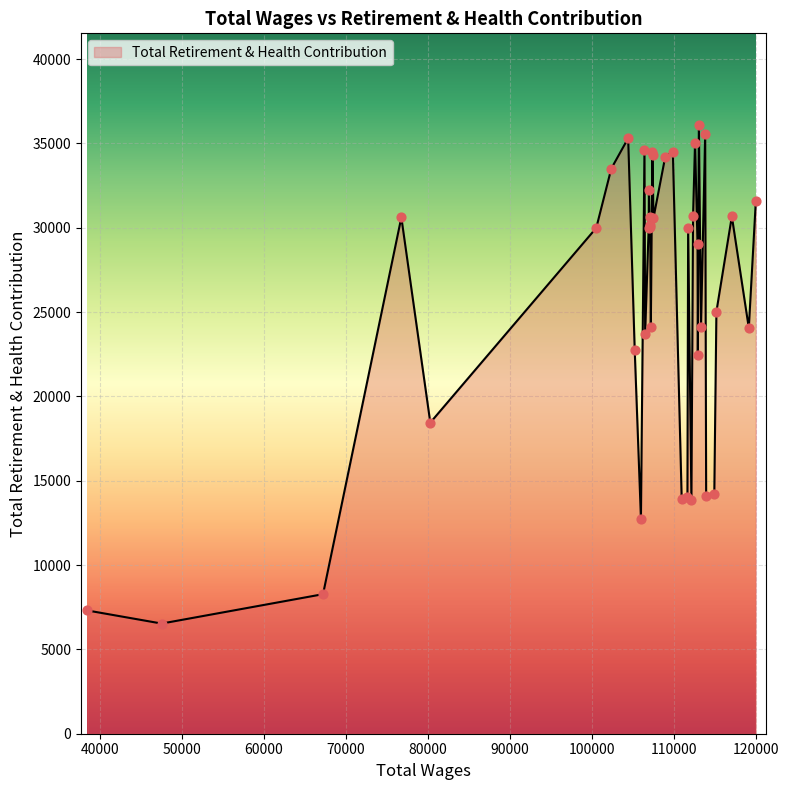

What is the maximum value shown in the chart?

36111